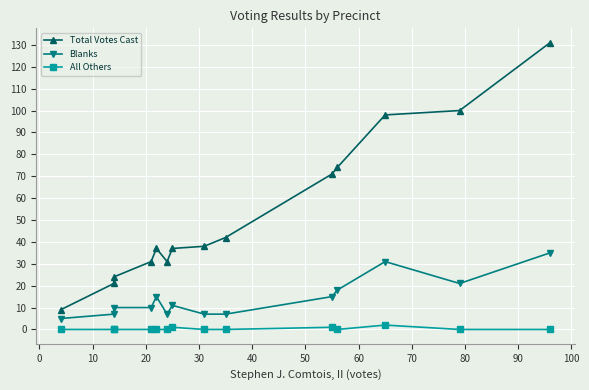

What is the minimum value for Total Votes Cast?

9